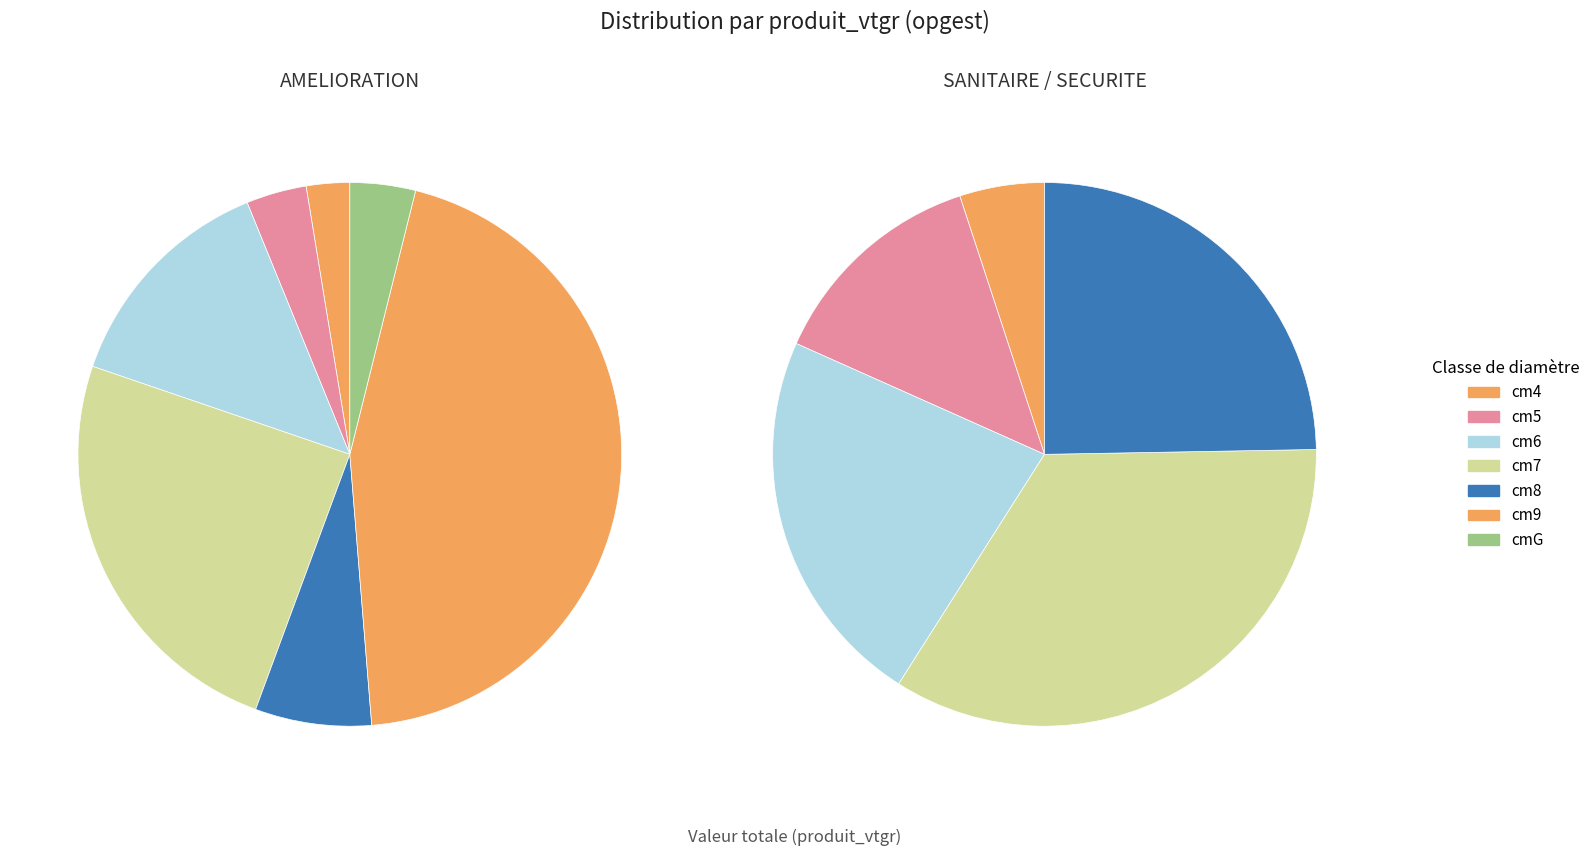

Combined, do SECURITE and 3 account for over 50%?

No